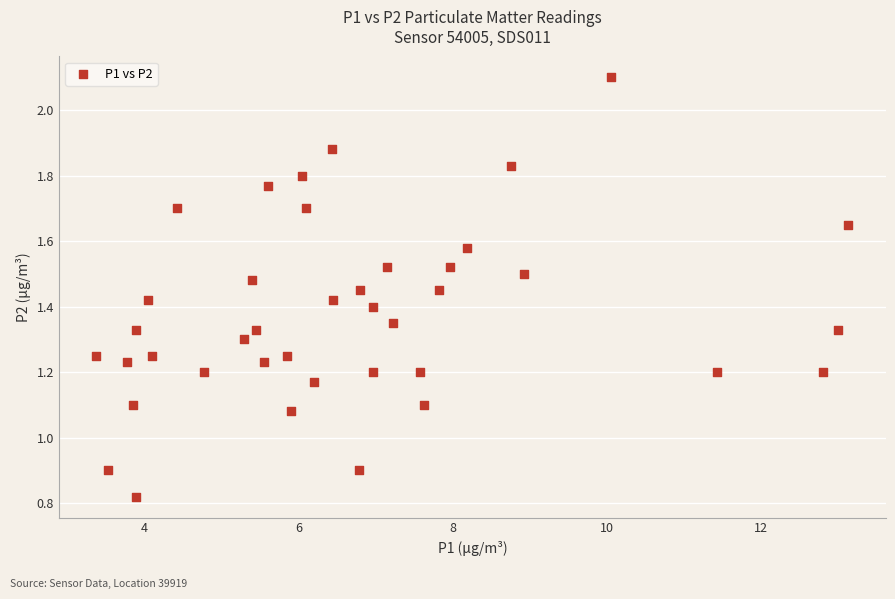

What is the range of X values (max minus min)?

9.8